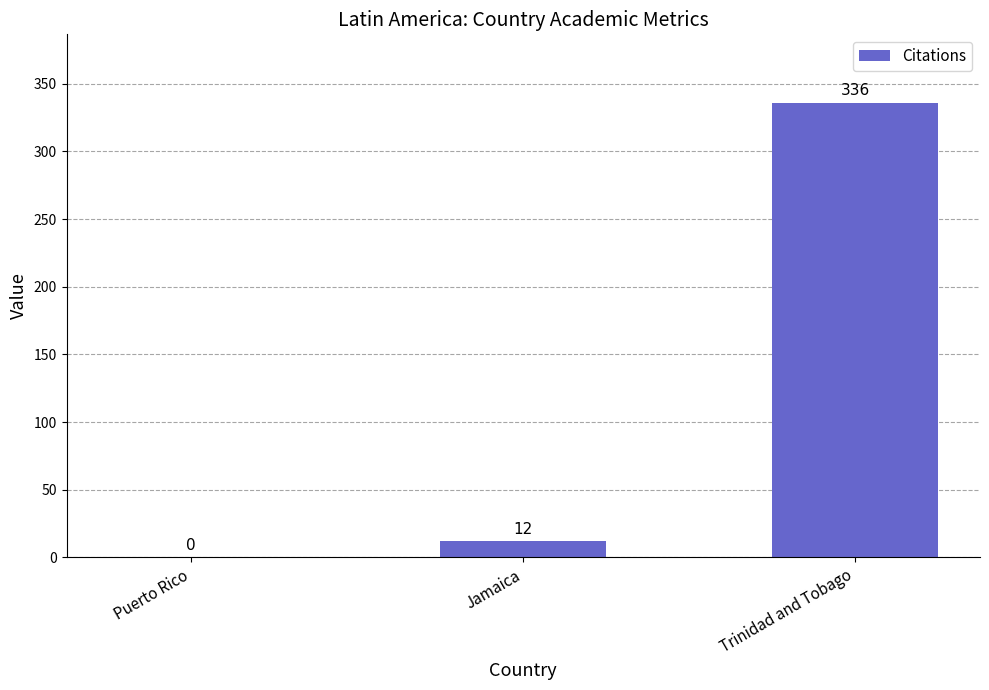

Which has a higher value, Jamaica or Puerto Rico?

Jamaica